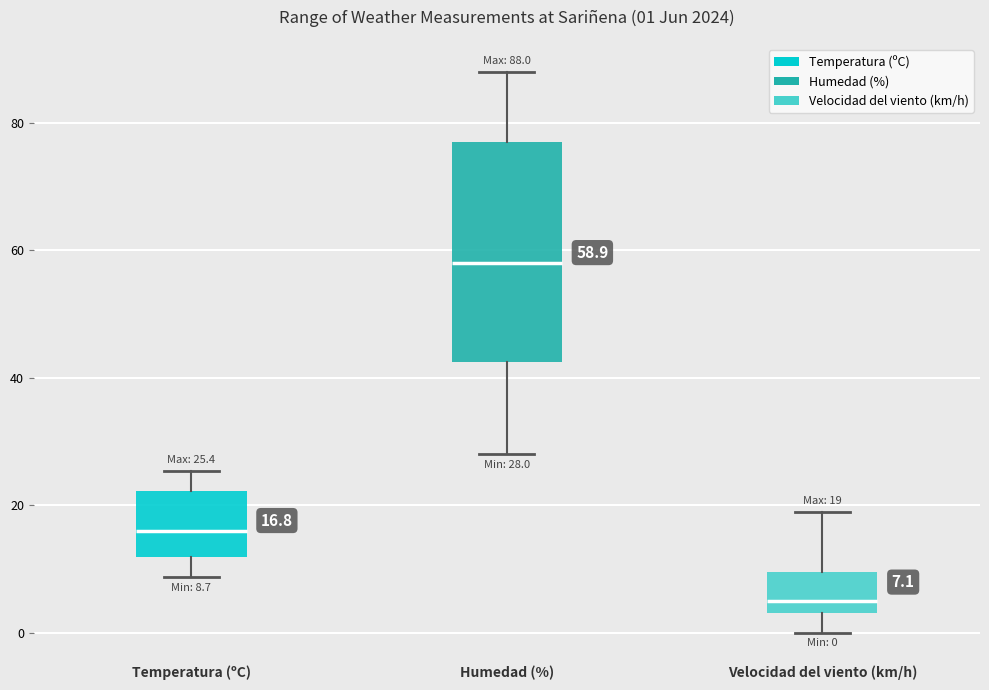

Which box is the tallest, from its lower edge to its upper edge?

Humedad (%)